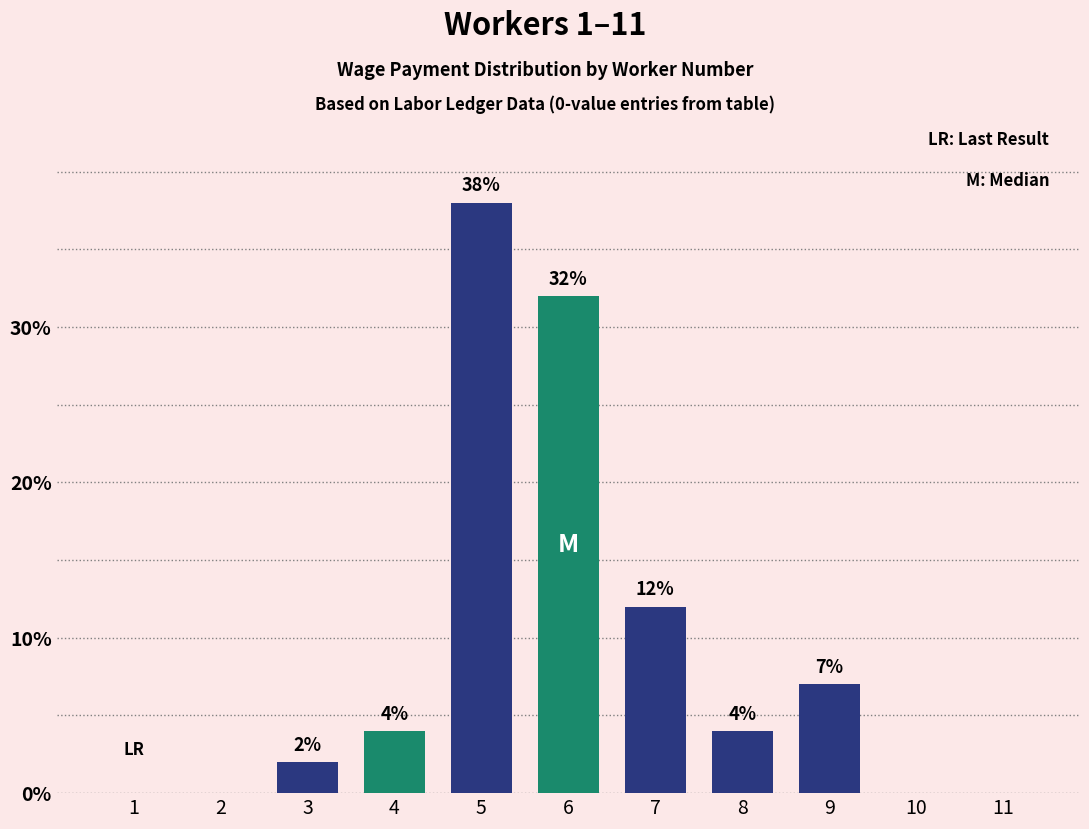

What is the maximum value shown in the chart?

38